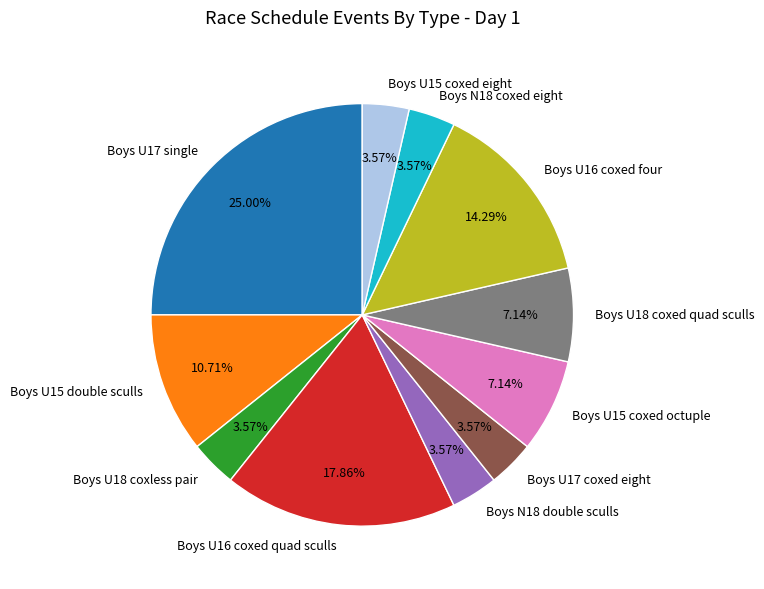

How many segments does this pie chart have?

11